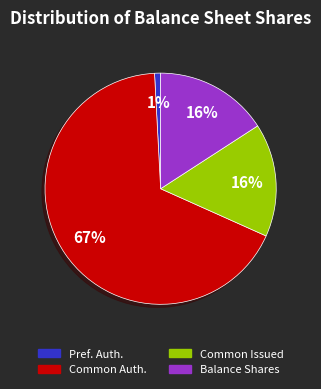

Is it true that Common Auth. is 67% of the pie?

True